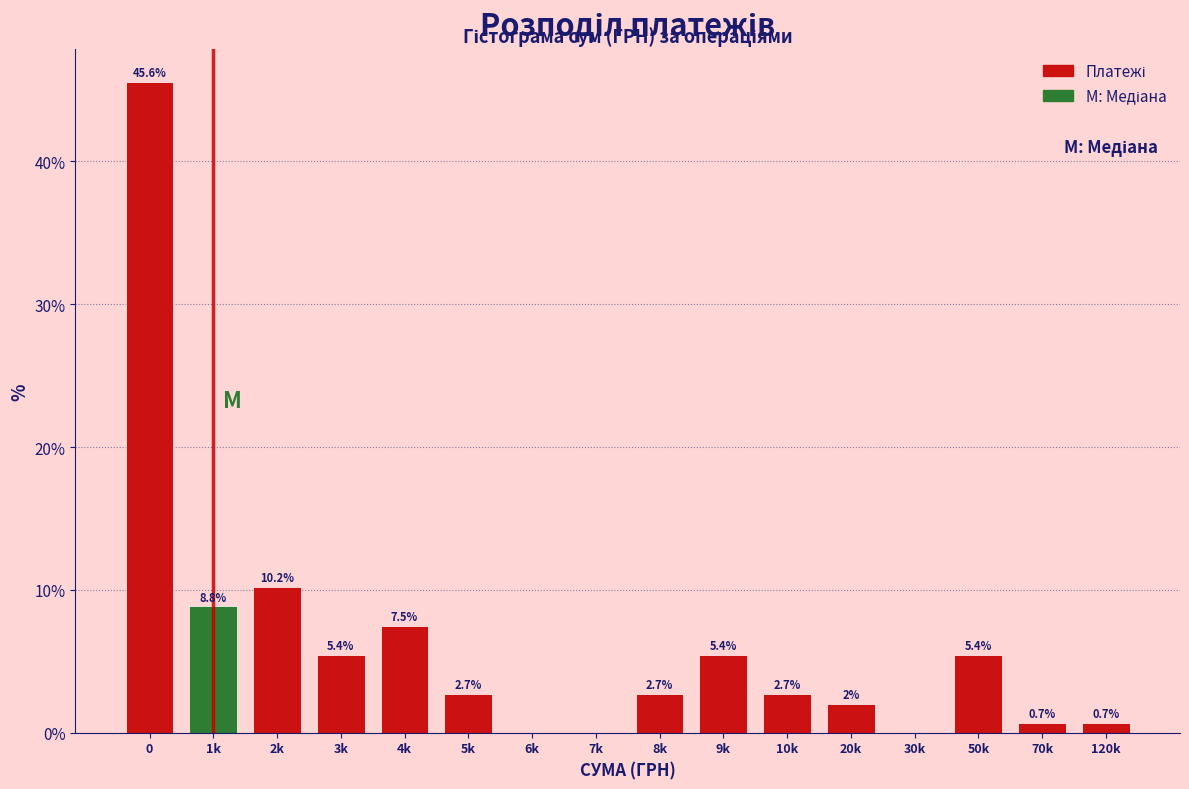

Reading right to left, extract all data points from this chart.

120k=0.7	70k=0.7	50k=5.4	30k=0.0	20k=2.0	10k=2.7	9k=5.4	8k=2.7	7k=0.0	6k=0.0	5k=2.7	4k=7.5	3k=5.4	2k=10.2	1k=8.8	0=45.6